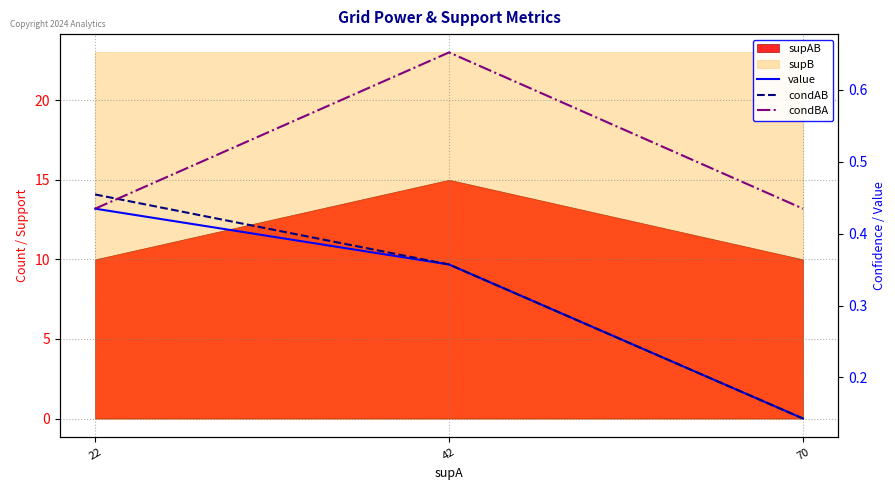

How many value values are between 0 and 1?

3